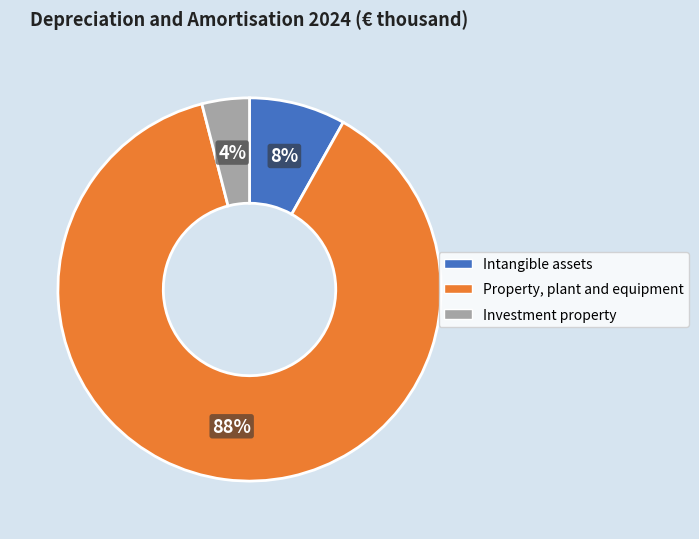

Which slice represents more than half of the pie?

Property, plant and equipment